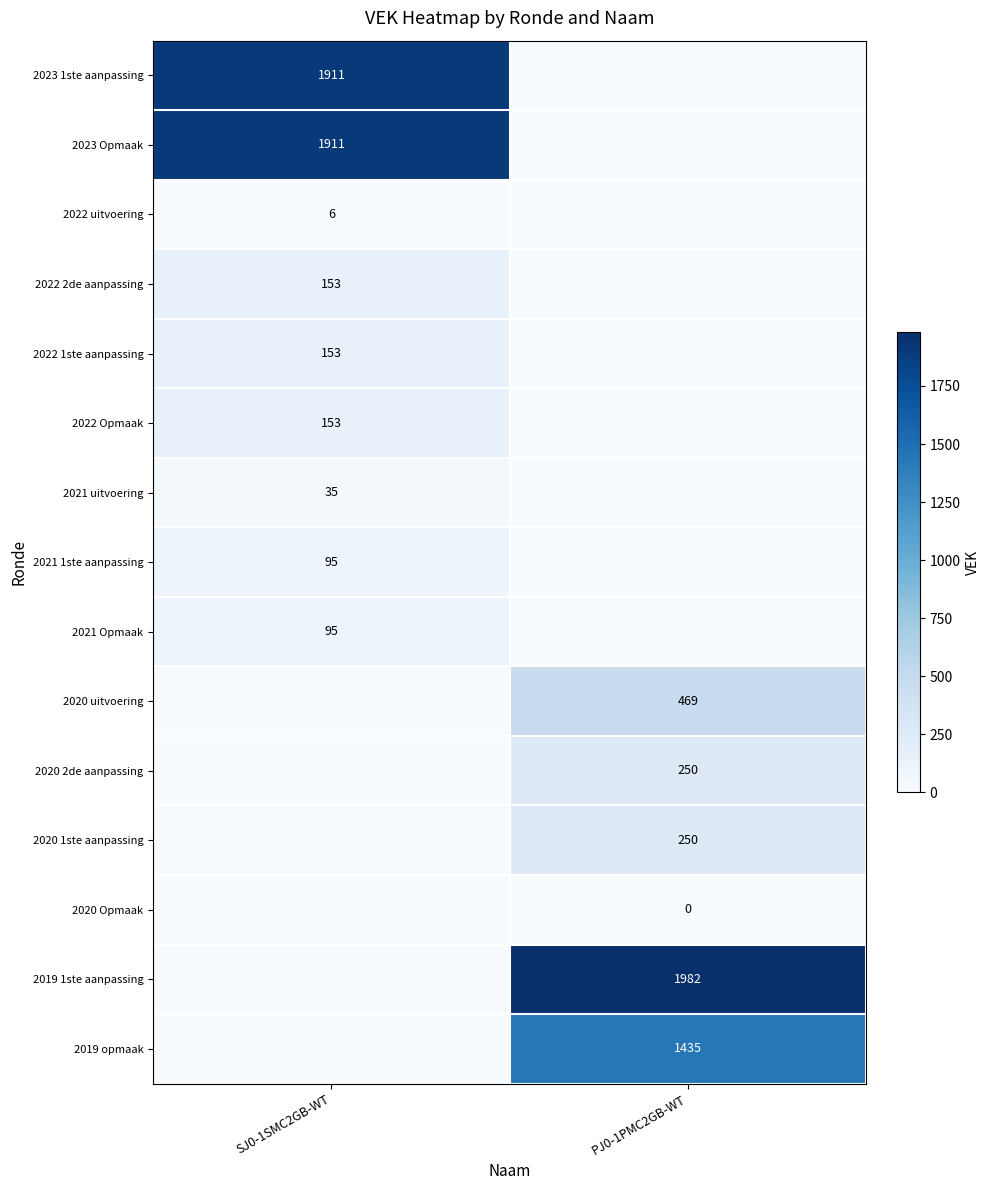

True or false: 2021 1ste aanpassing has a value of 95 at SJ0-1SMC2GB-WT.

True